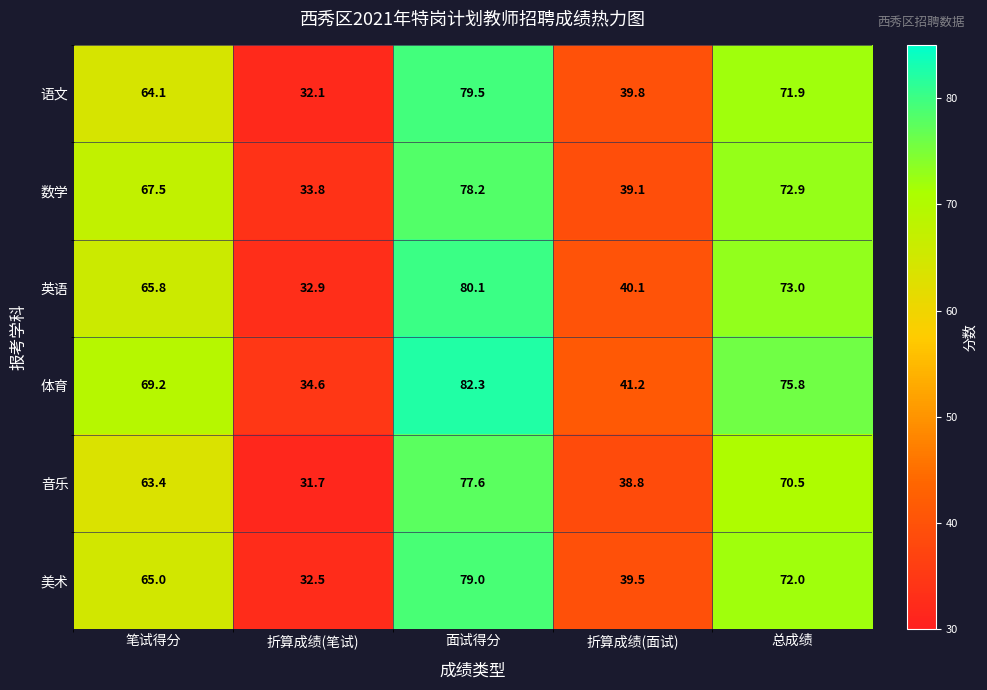

True or false: 美术 has a value of 7.8 at 折算成绩(笔试).

False